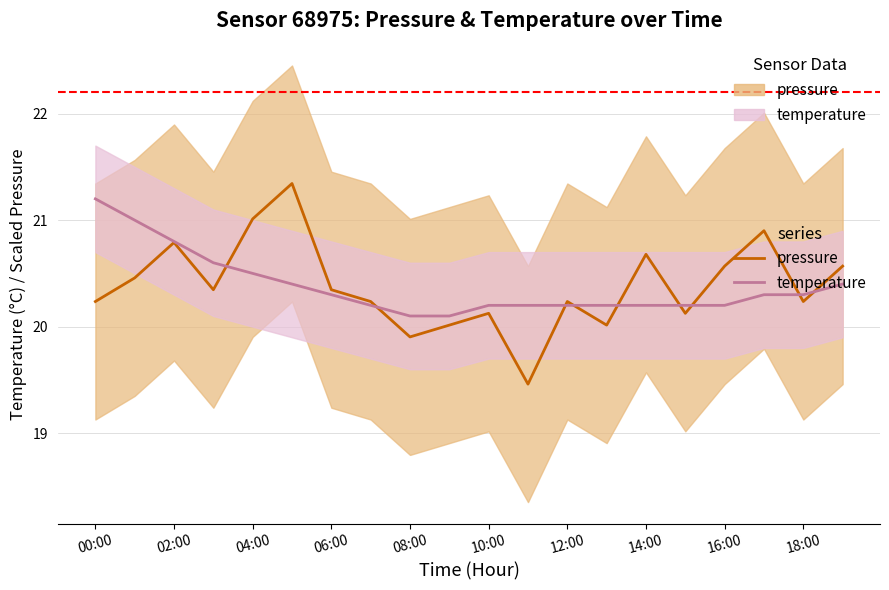

What is the difference between the temperature values at 15 and 00:00?

1.0